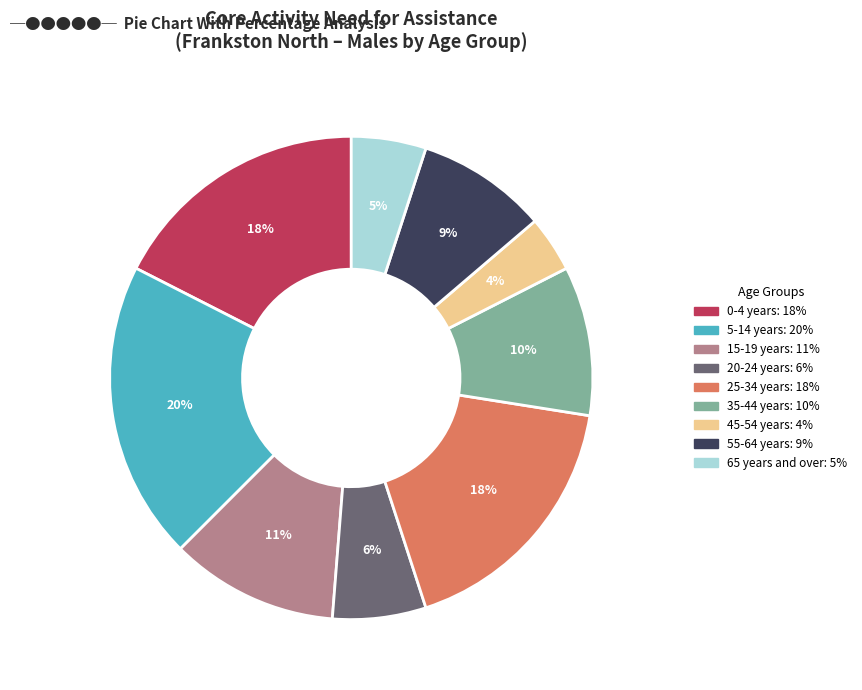

What is the largest slice in the pie chart?

5-14 years